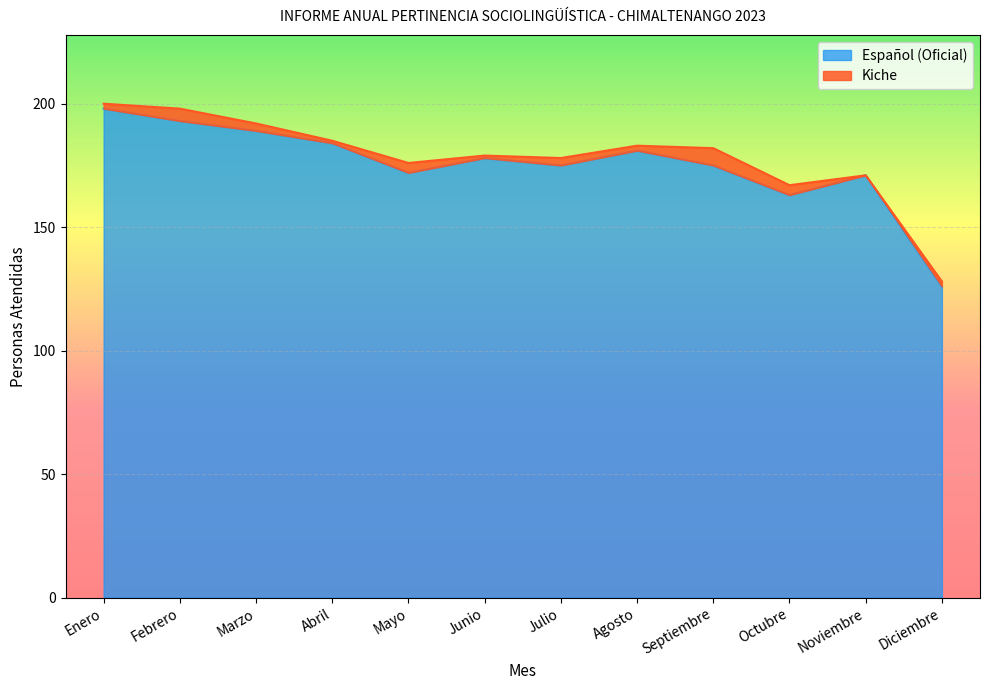

Is it true that the value at Octubre is 163?

True